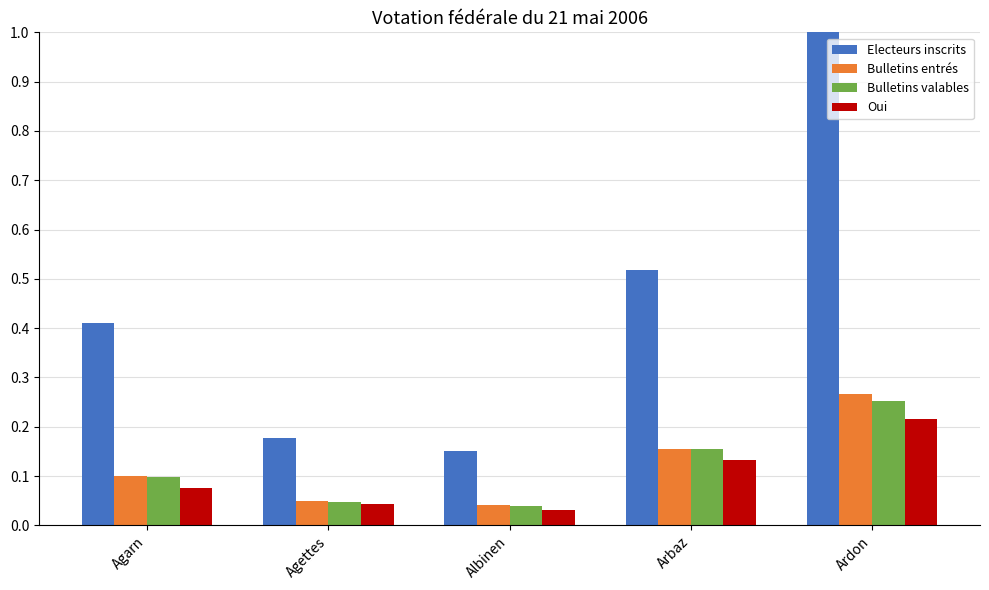

Which series has the largest total across all categories?

Electeurs inscrits